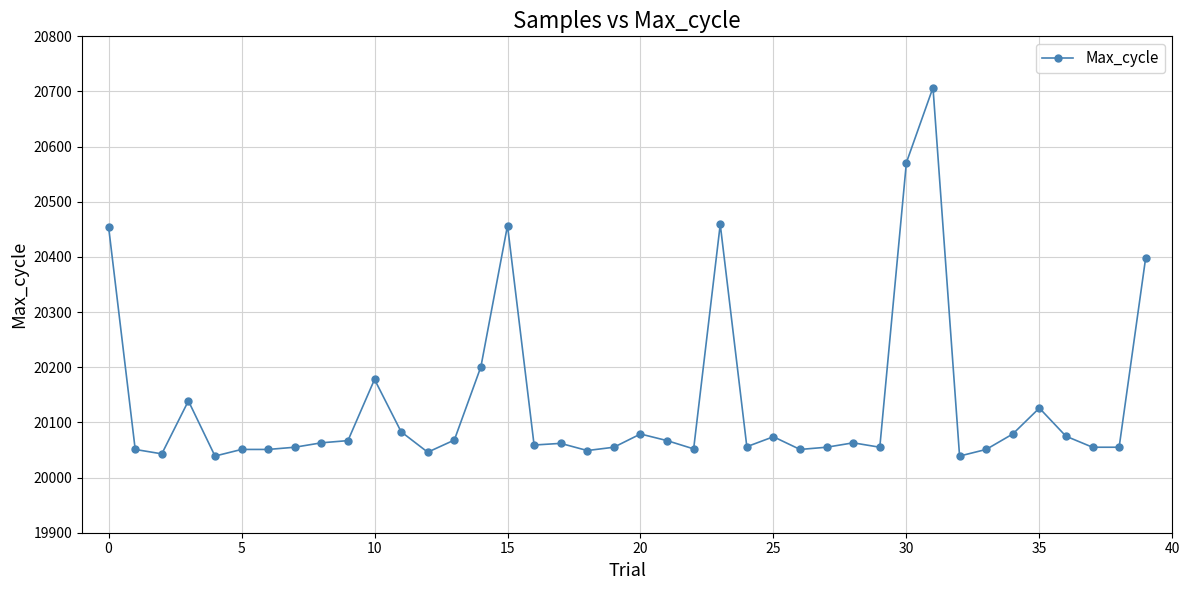

What is the smallest value displayed?

20039